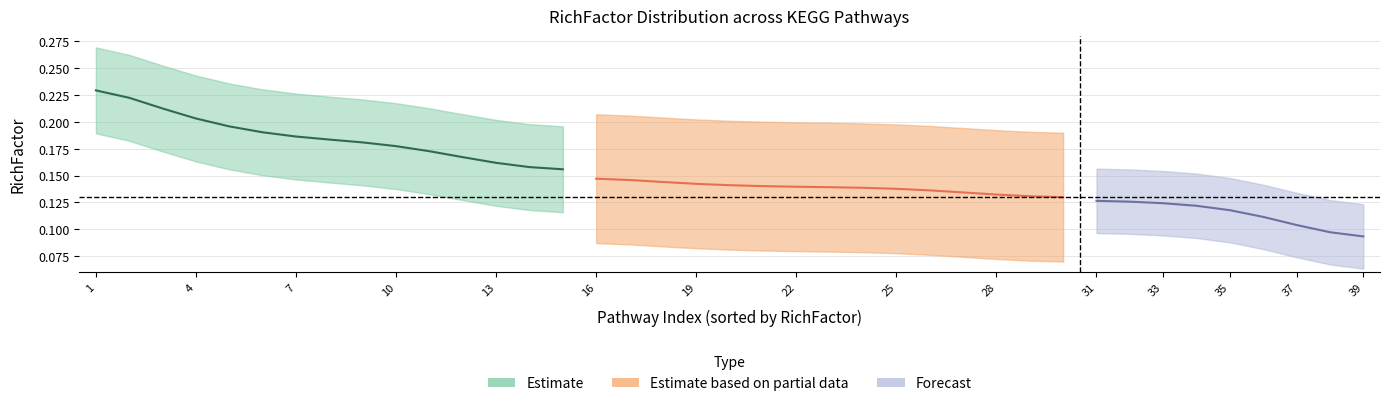

How many lines are shown in the chart?

2